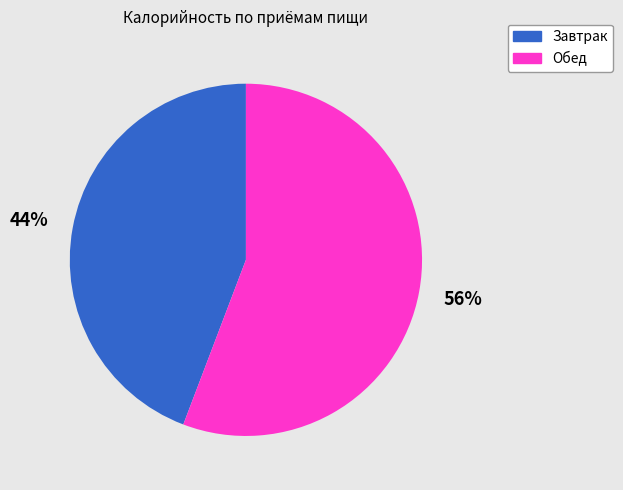

Does any single category account for the majority?

Yes